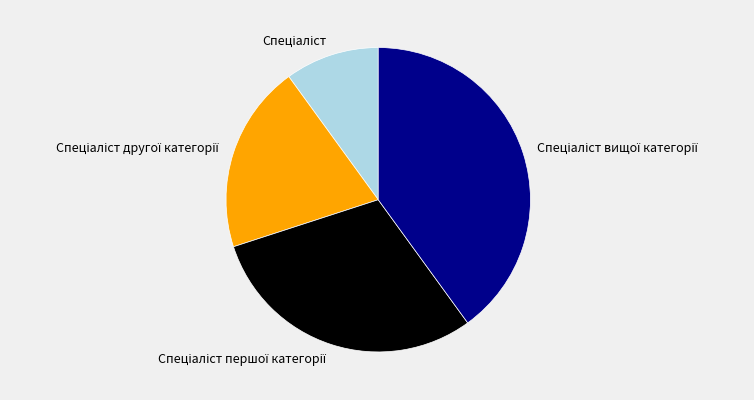

Does any single category account for the majority?

No